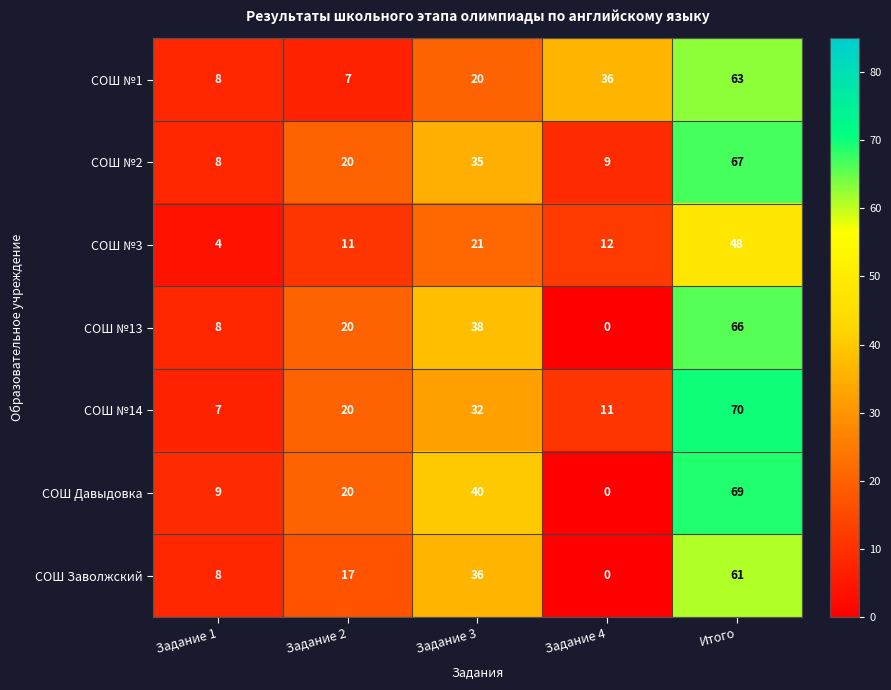

At Итого, list the series in order from smallest to largest.

СОШ №3, СОШ Заволжский, СОШ №1, СОШ №13, СОШ №2, СОШ Давыдовка, СОШ №14